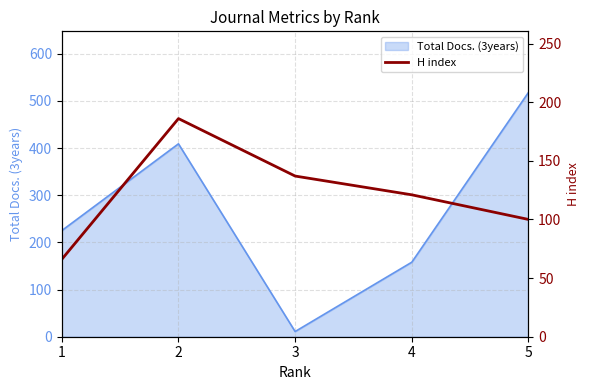

At which label does the data first exceed 121?

2